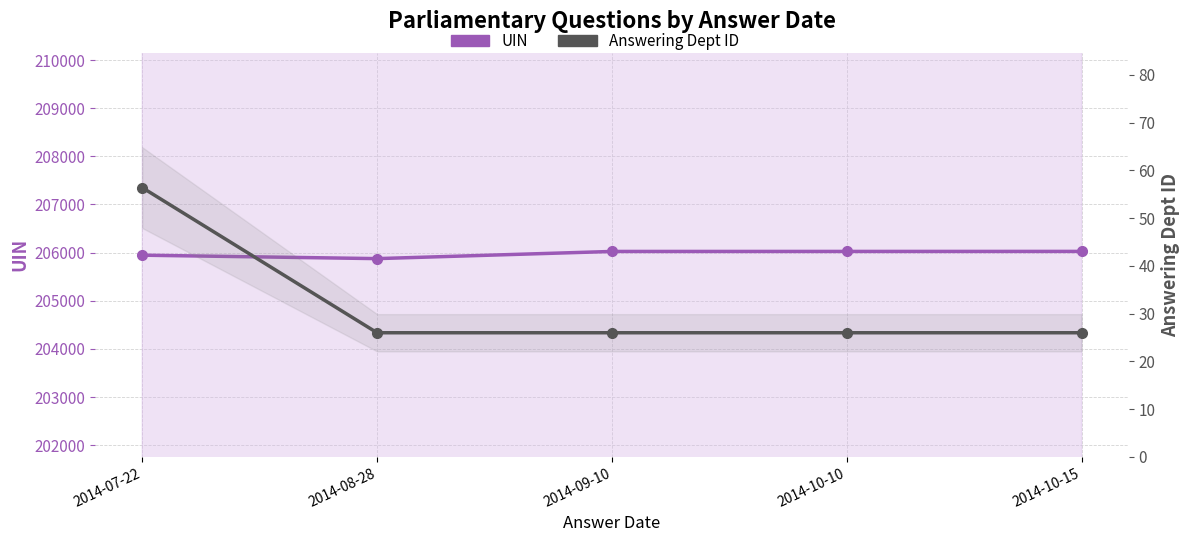

Is the value of UIN at 2014-08-28 greater than the value of Answering Dept ID at 2014-09-10?

Yes